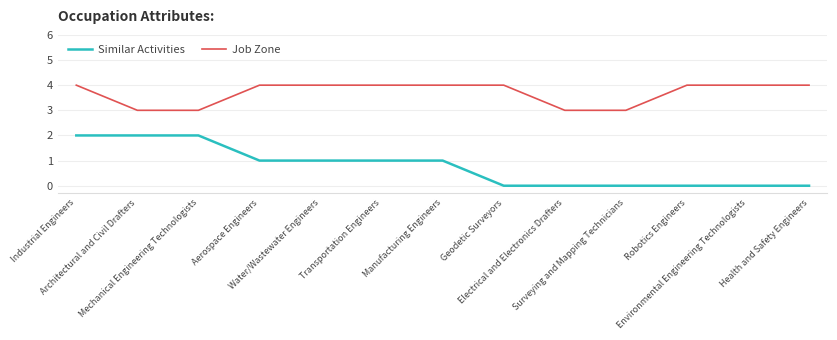

Rank the series by their maximum value, from lowest to highest.

Similar Activities, Job Zone